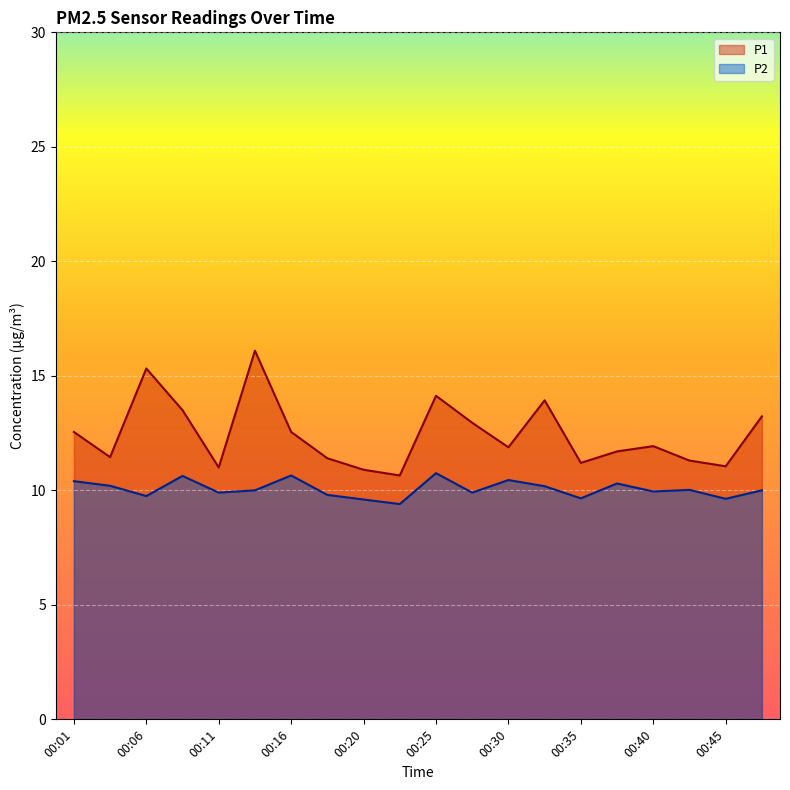

True or false: P2 and P1 intersect in this chart.

False